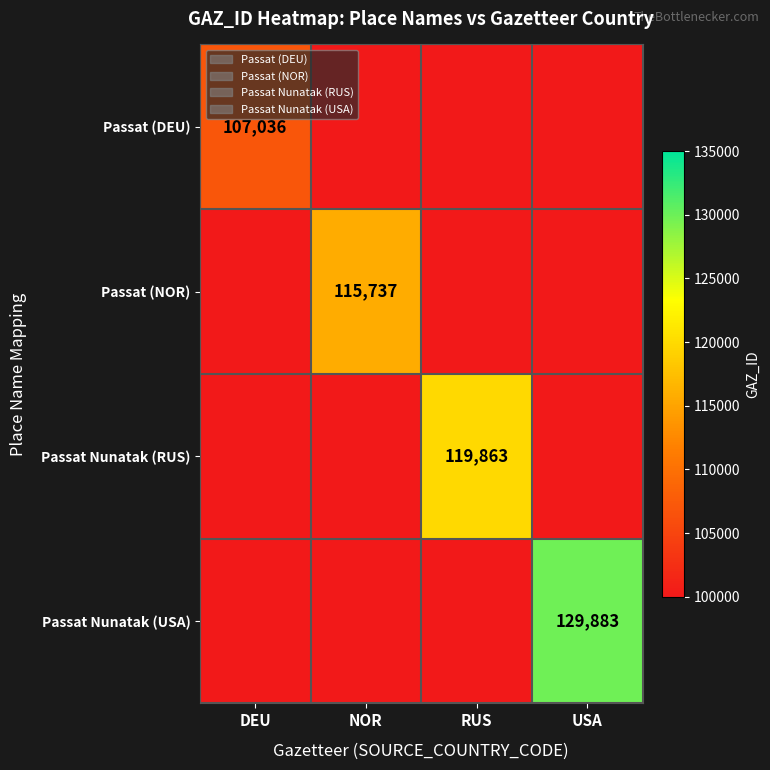

The Passat Nunatak (USA) series shows 129883 at USA. True or false?

True